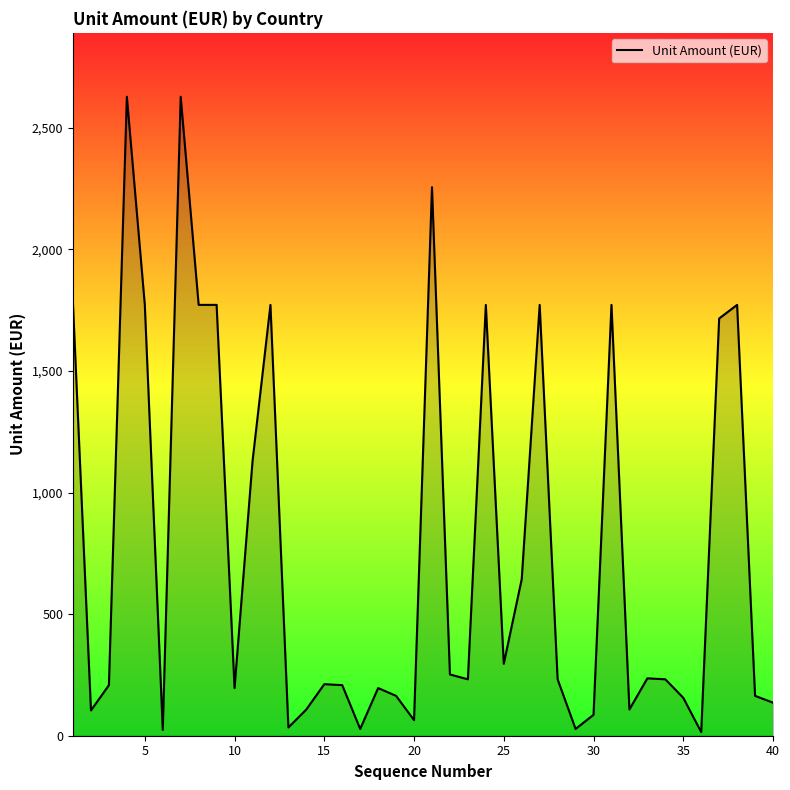

What is the maximum value shown in the chart?

2628